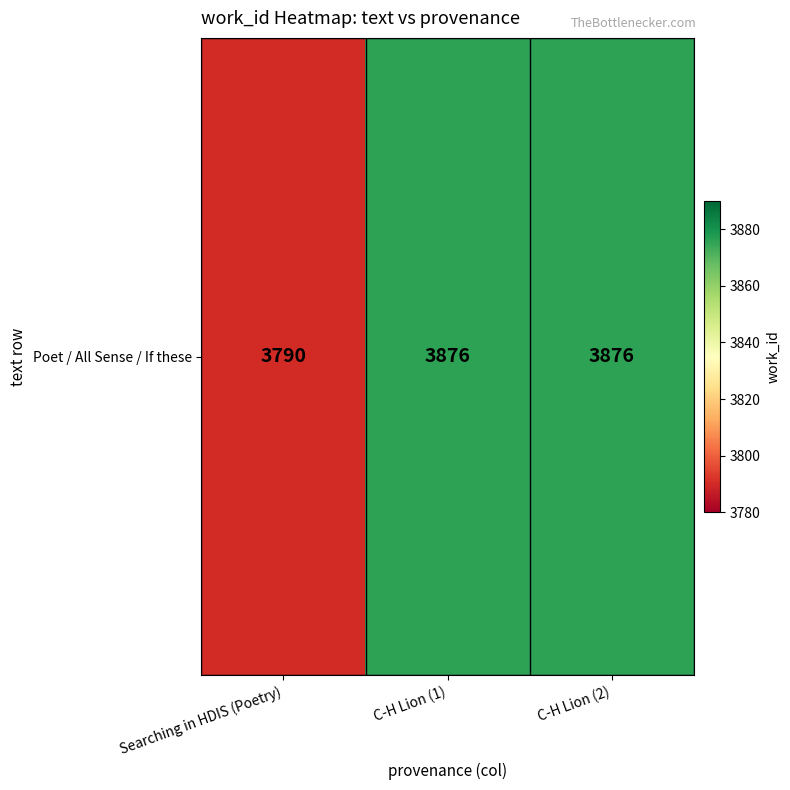

What is the ratio of the value at Searching in HDIS (Poetry) to the value at C-H Lion (2)?

1.0